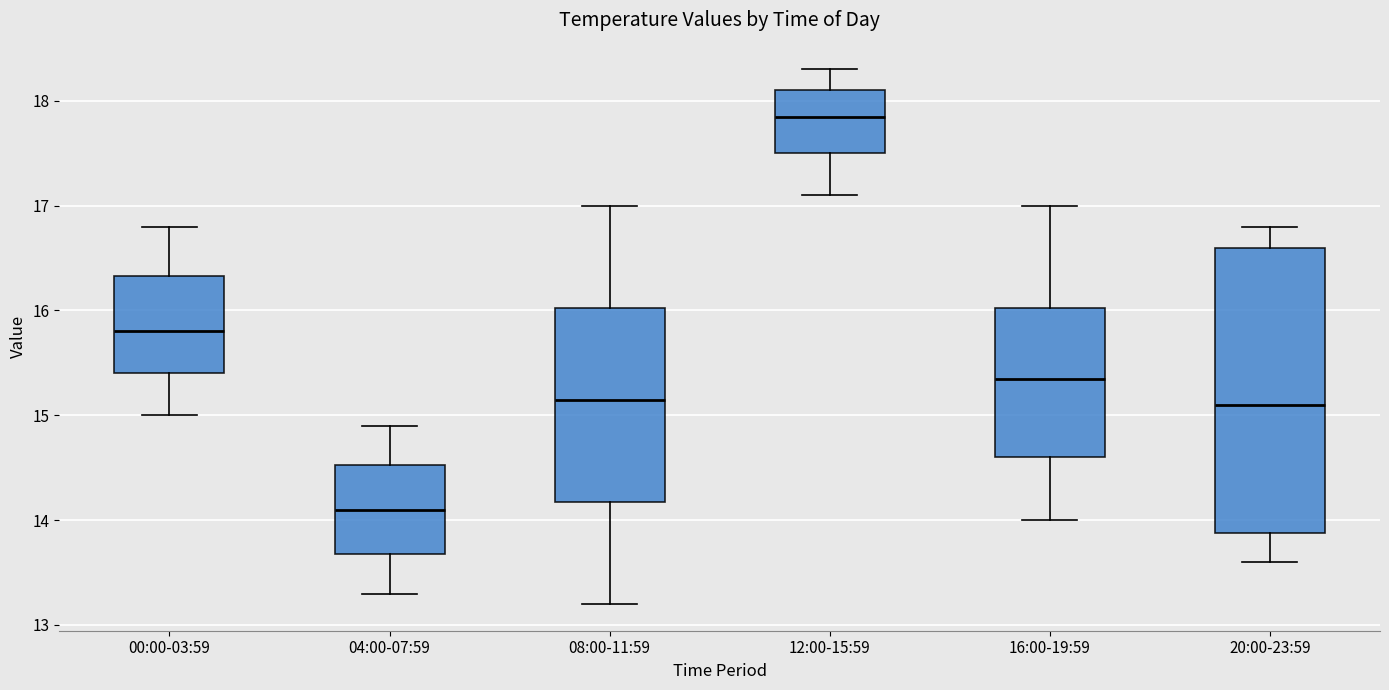

Where is the lower edge of the box for 16:00-19:59 on the y-axis? The values are not printed on the chart, so give them approximately, as read against the axis.

14.6